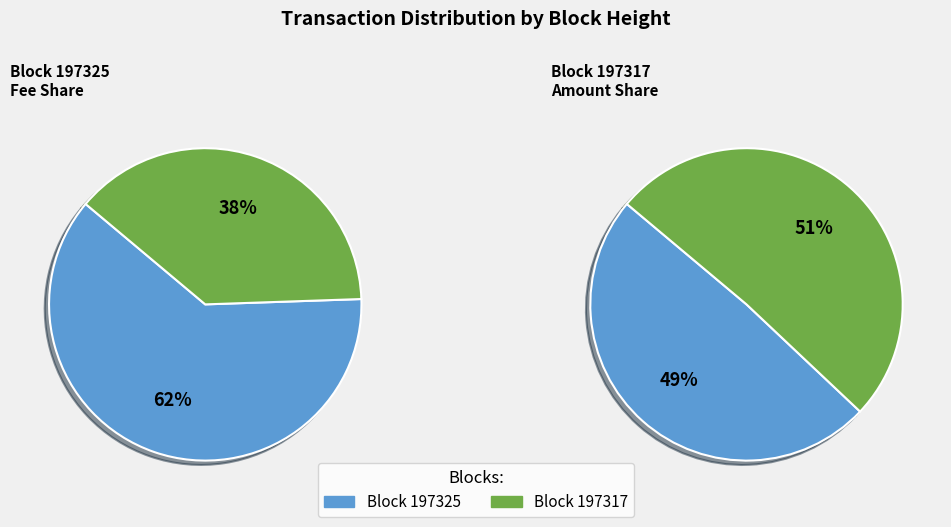

To the nearest percent, what is the difference between the largest and smallest slice percentages?

23%